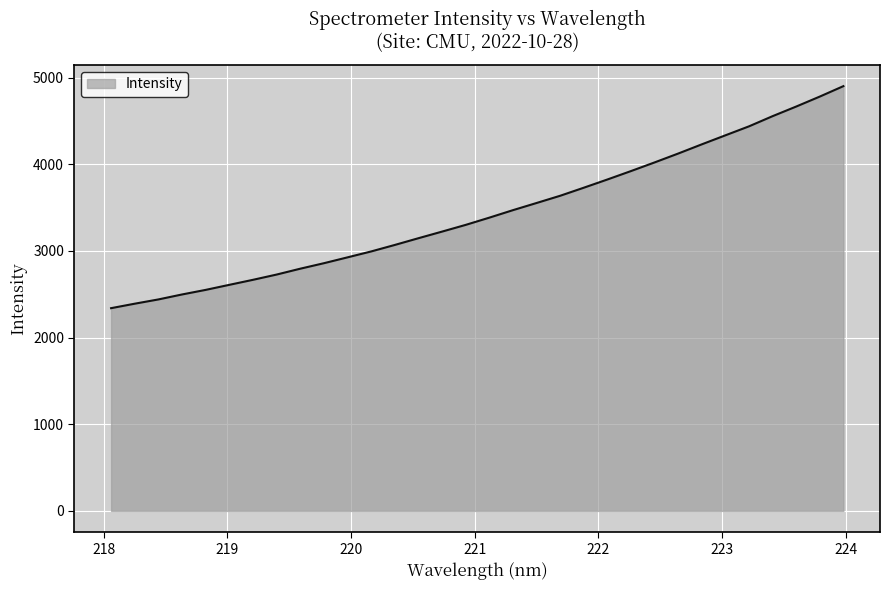

What is the difference between the maximum and minimum values?

2562.2